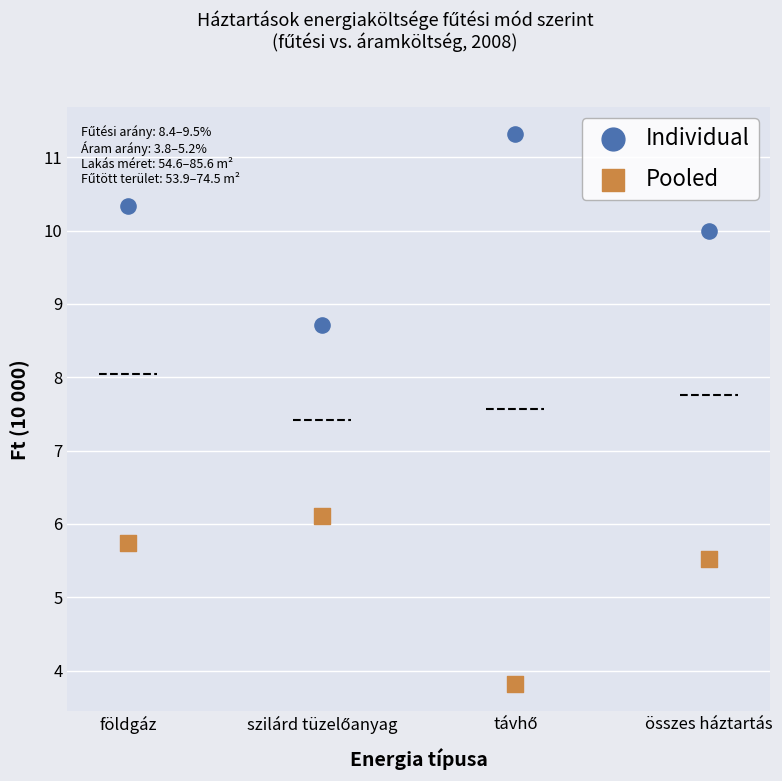

Across all data points, what is the range of Y values (max minus min)?

7.5